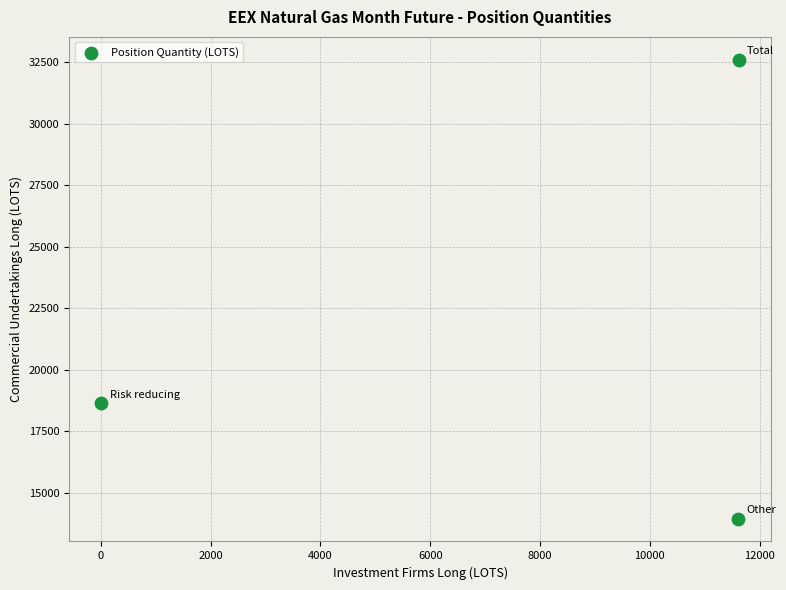

What is the range of Y values (max minus min)?

18637